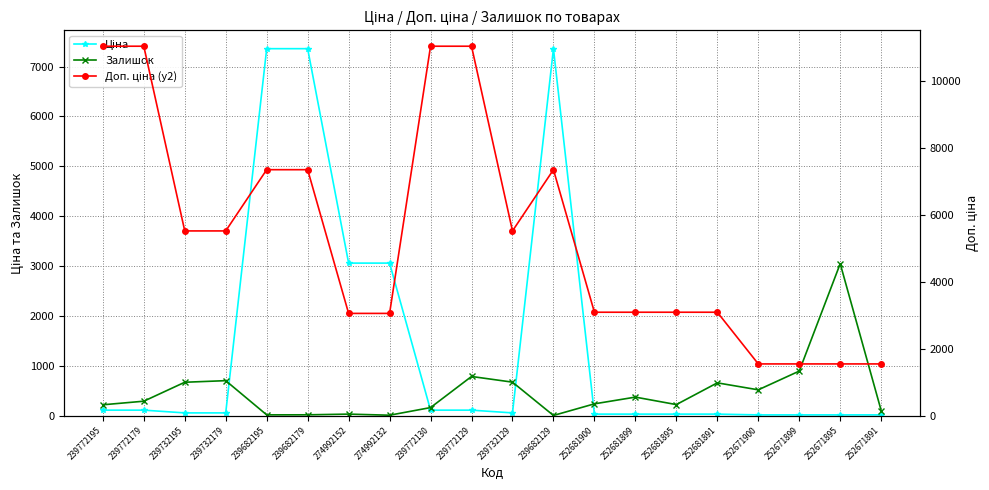

Between 239772179 and 239732195, which series saw the biggest shift?

Доп. ціна (y2)